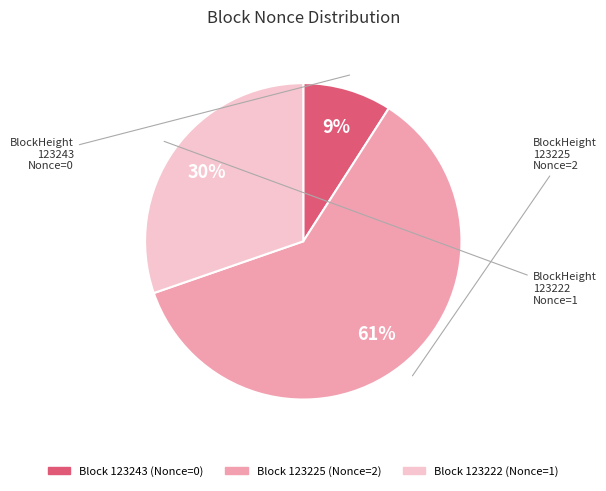

To the nearest percent, what is the difference between the largest and smallest slice percentages?

52%